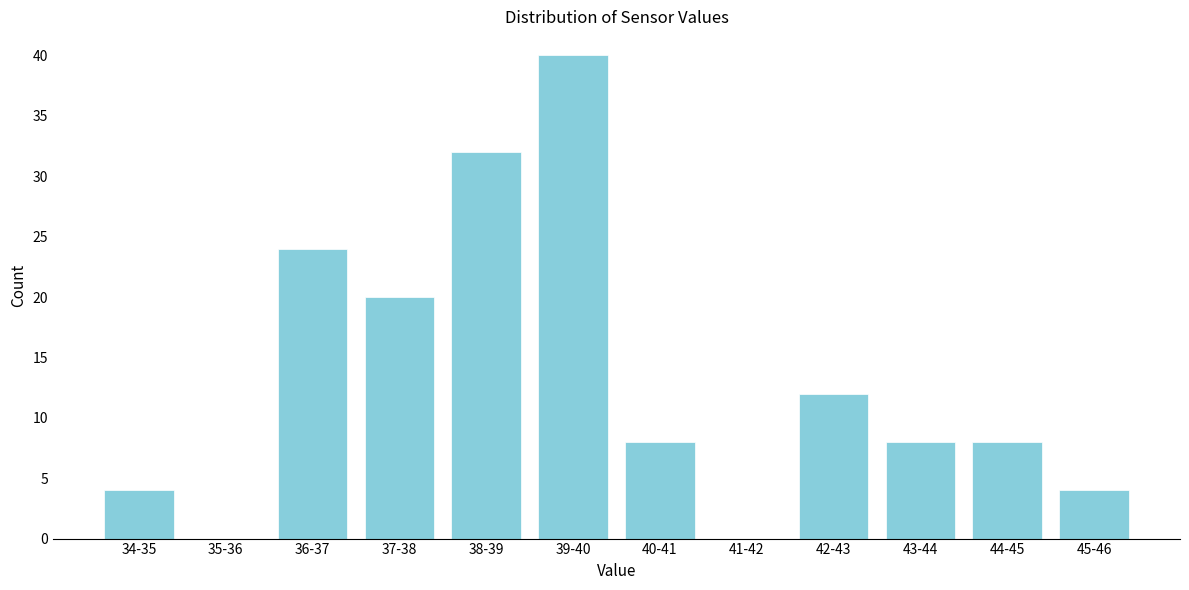

Reading left to right, what are all the values shown in this chart?

34-35=4	35-36=0	36-37=24	37-38=20	38-39=32	39-40=40	40-41=8	41-42=0	42-43=12	43-44=8	44-45=8	45-46=4